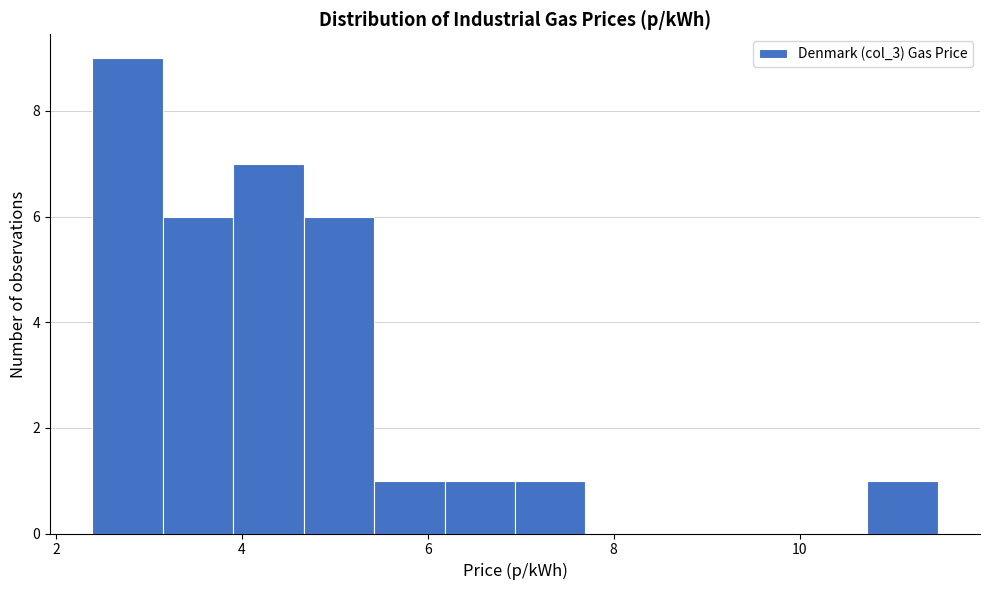

Around what value on the x-axis is the tallest bar? Give the approximate position of its centre, as read against the axis.

2.8